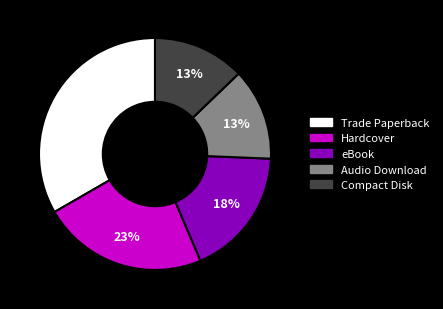

Is it true that Compact Disk is 1% of the pie?

False